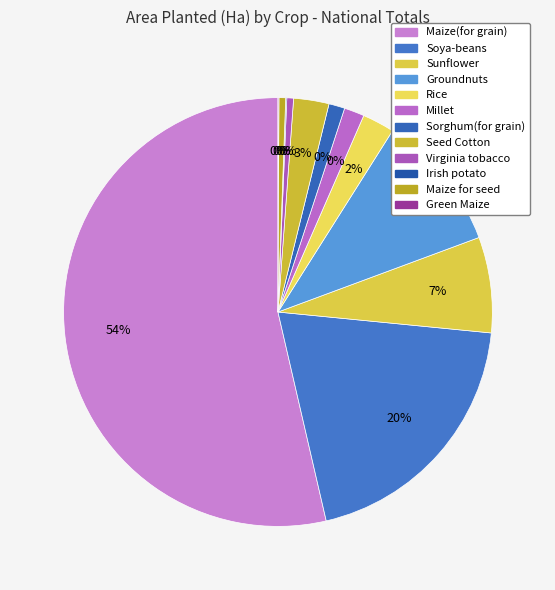

The Groundnuts slice represents 17% of the pie. True or false?

False